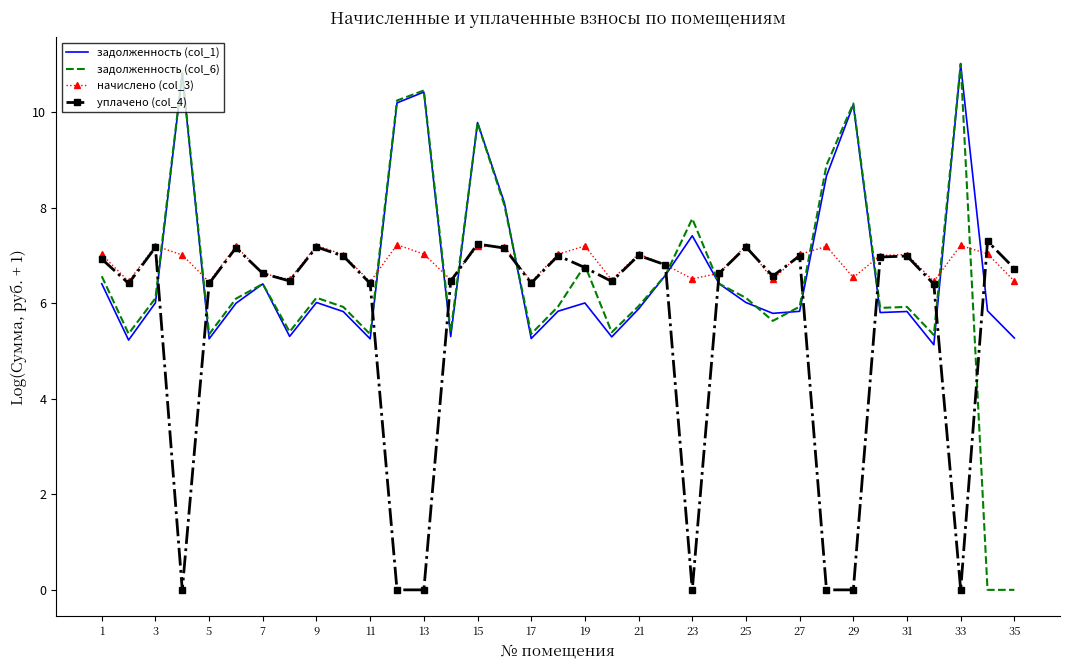

What is the highest value of the задолженность (col_1) series?

11.0